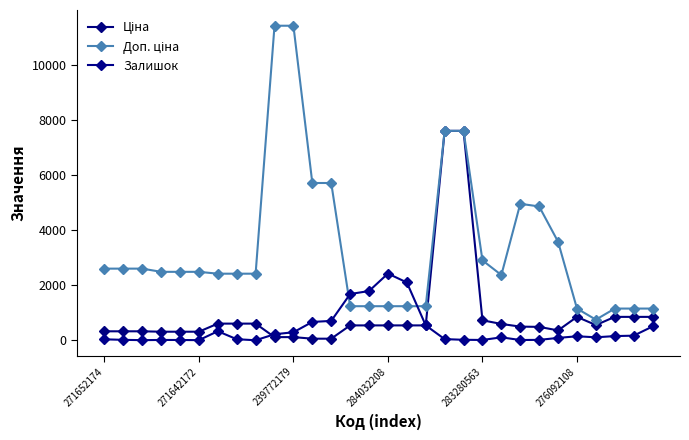

How many interior local valleys does the Доп. ціна series have?

2